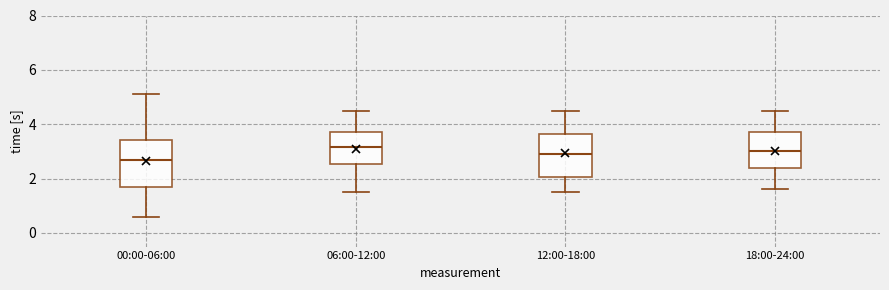

Reading left to right, transcribe this box plot: for each box, give where its median line is, the range the box spans, and where its two whiskers end, as read against the y-axis. The values are not printed on the chart, so give them approximately, as read against the axis.

00:00-06:00: median 2.8, box 1.6 to 3.4, whiskers 0.6 to 5.2
06:00-12:00: median 3.2, box 2.6 to 3.8, whiskers 1.6 to 4.6
12:00-18:00: median 3.0, box 2.0 to 3.6, whiskers 1.6 to 4.6
18:00-24:00: median 3.0, box 2.4 to 3.8, whiskers 1.6 to 4.6